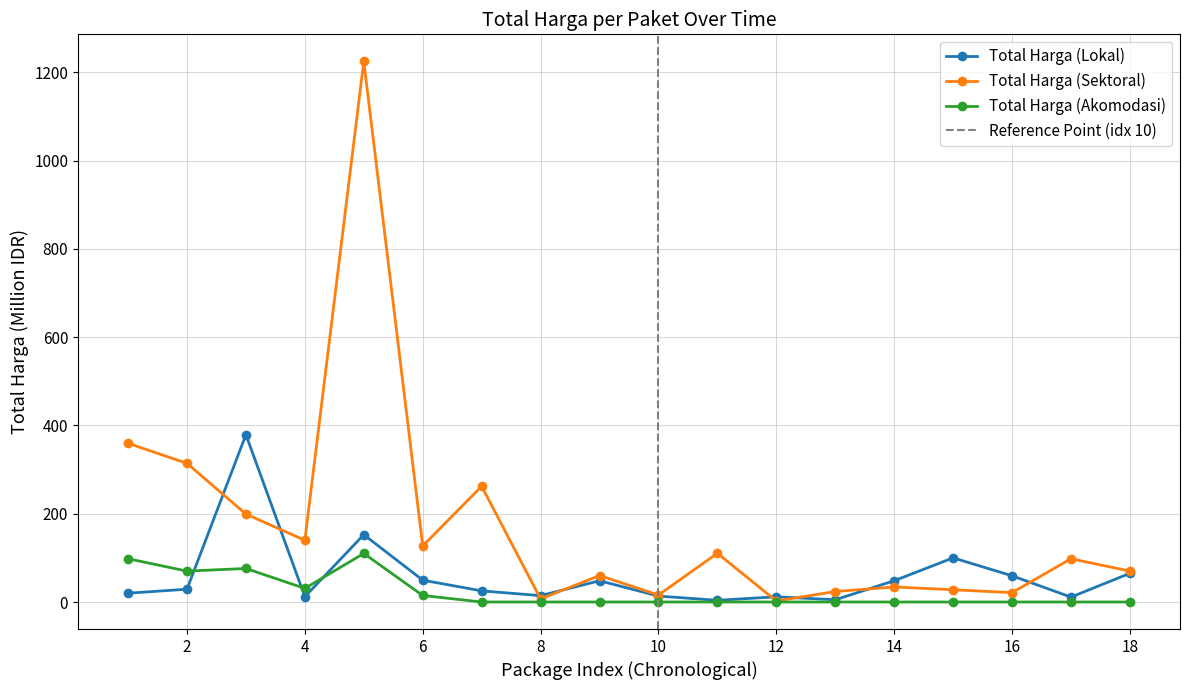

Where is the first local minimum for Total Harga (Sektoral)?

4